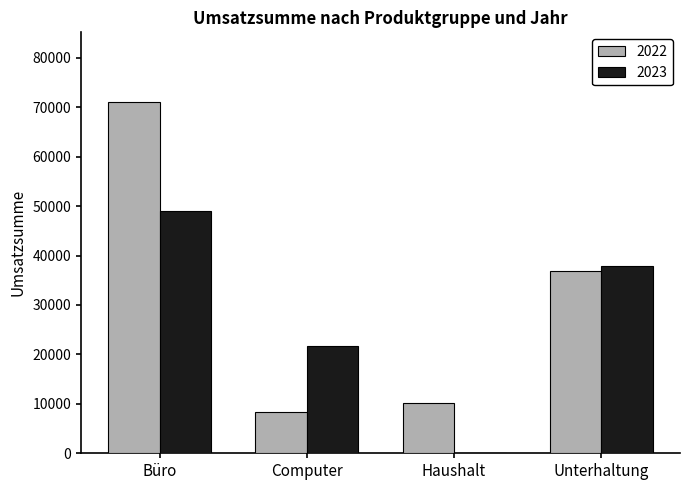

What is the sum of all 2022 values?

126343